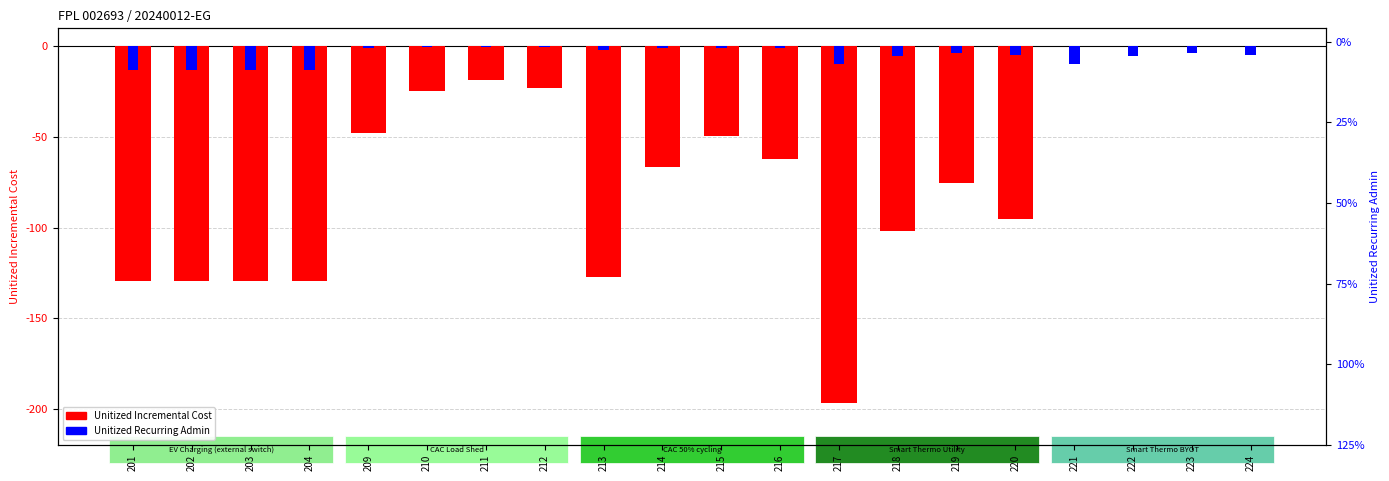

What is the total value across all series at 220?

-99.8